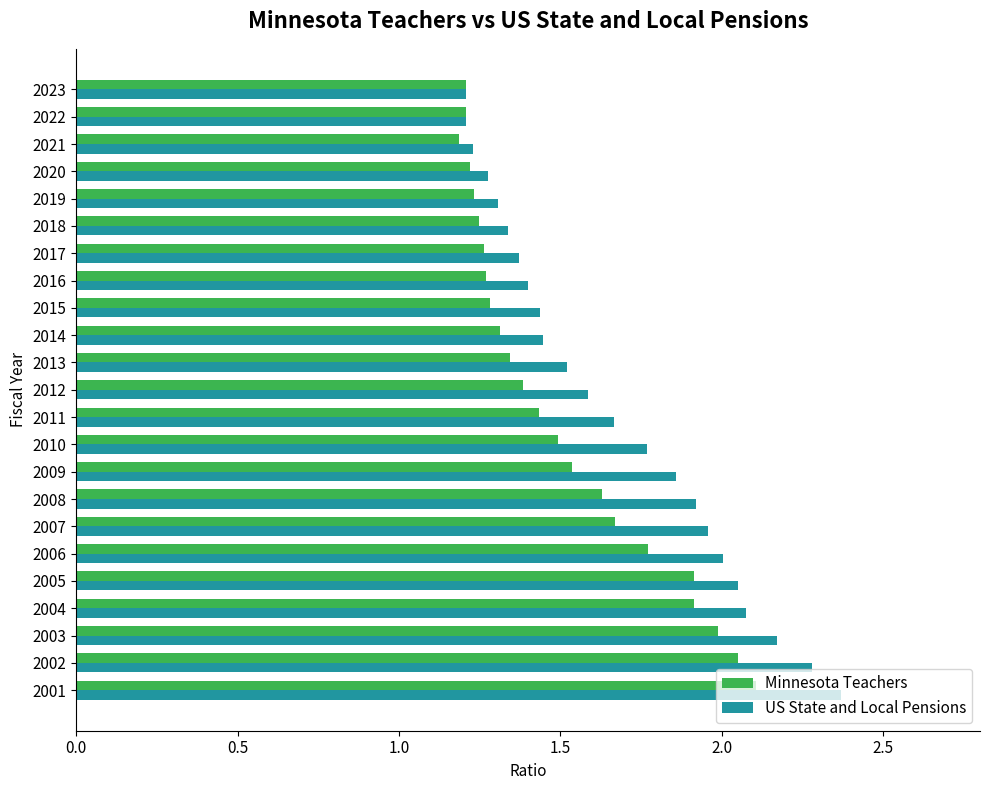

What is the sum of all US State and Local Pensions values?

38.4